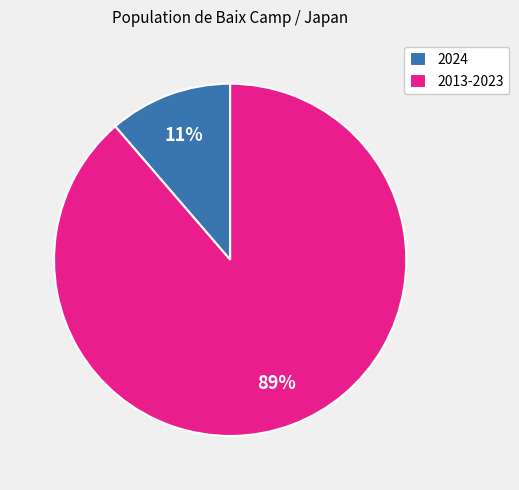

To the nearest percent, what is the average slice percentage?

50%